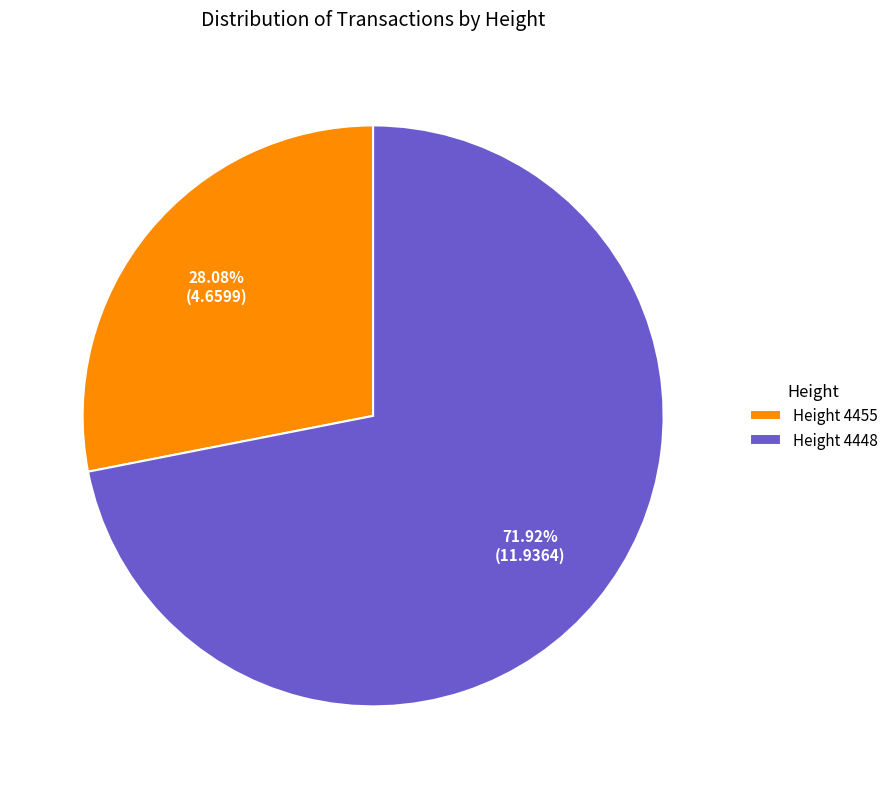

Which has a higher value, Height 4455 or Height 4448?

Height 4448